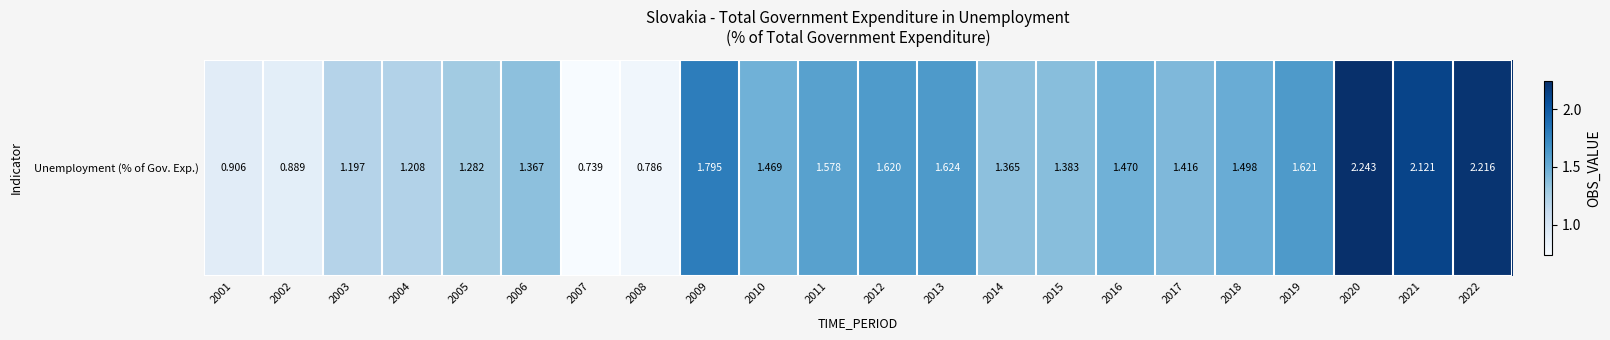

Is it true that the value at 2022 is 2.2?

True